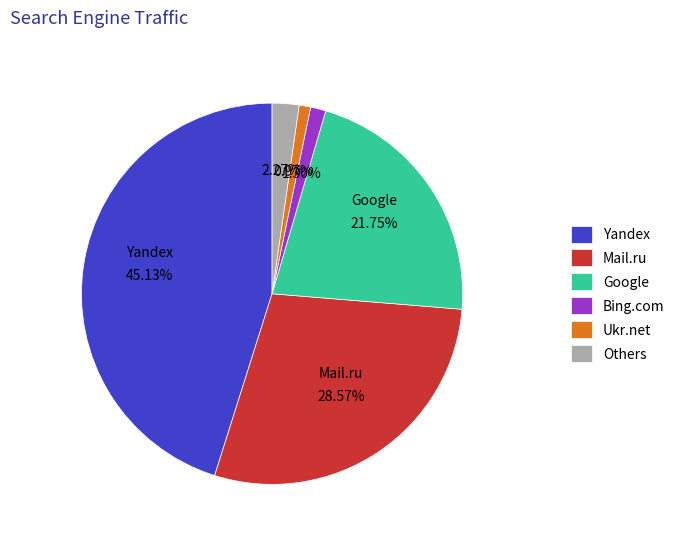

Which has a higher value, Yandex or Others?

Yandex